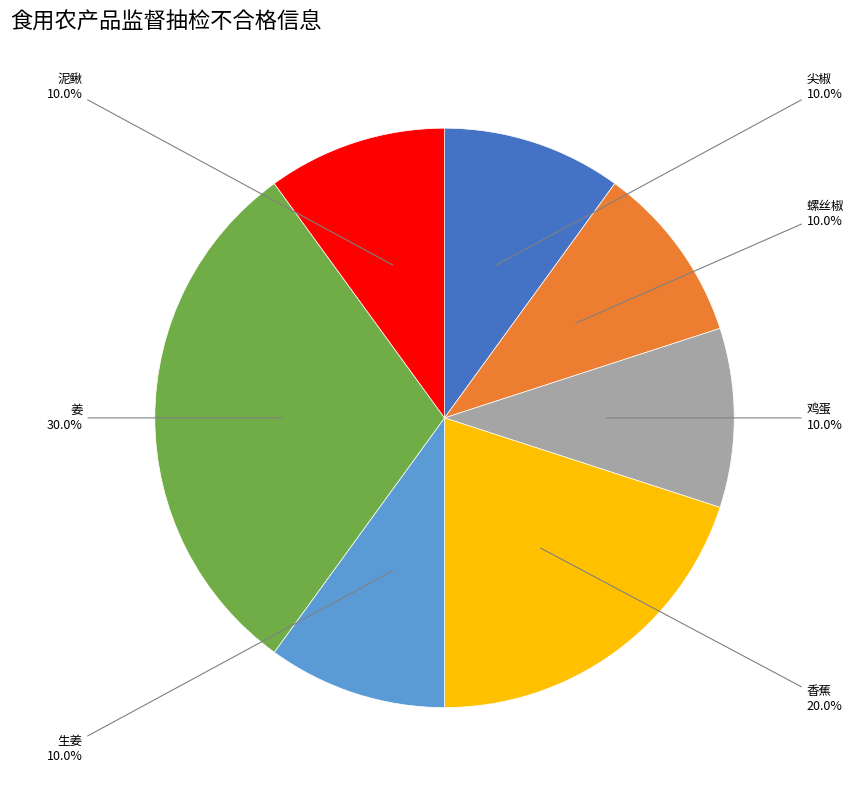

Is there any slice that represents more than half of the pie?

No